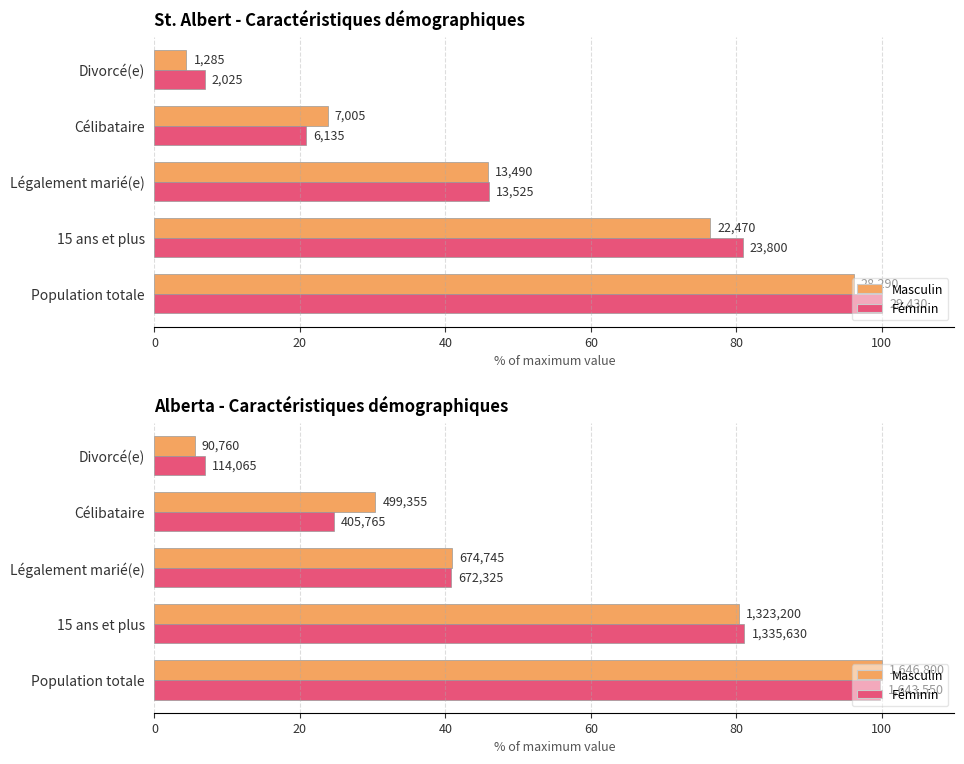

What is the difference between the highest and lowest values at Population totale?

0.2